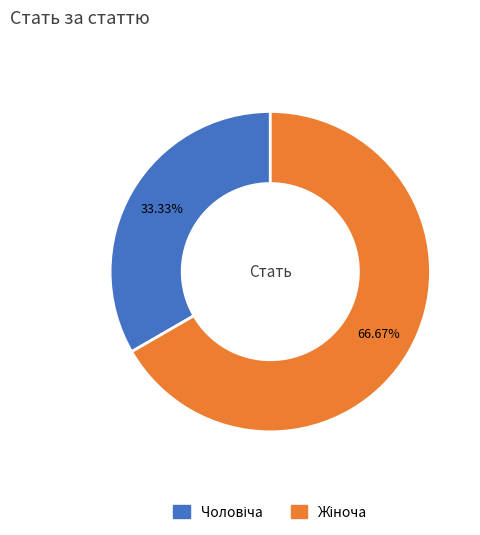

Is there any slice that represents more than half of the pie?

Yes